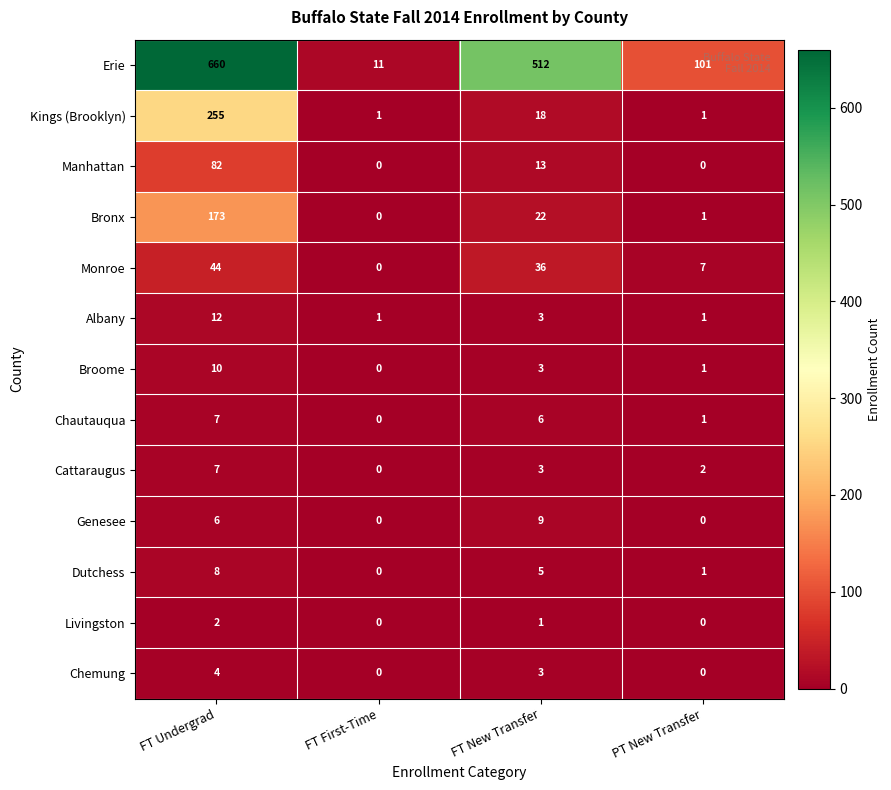

The Monroe series shows 76 at FT Undergrad. True or false?

False